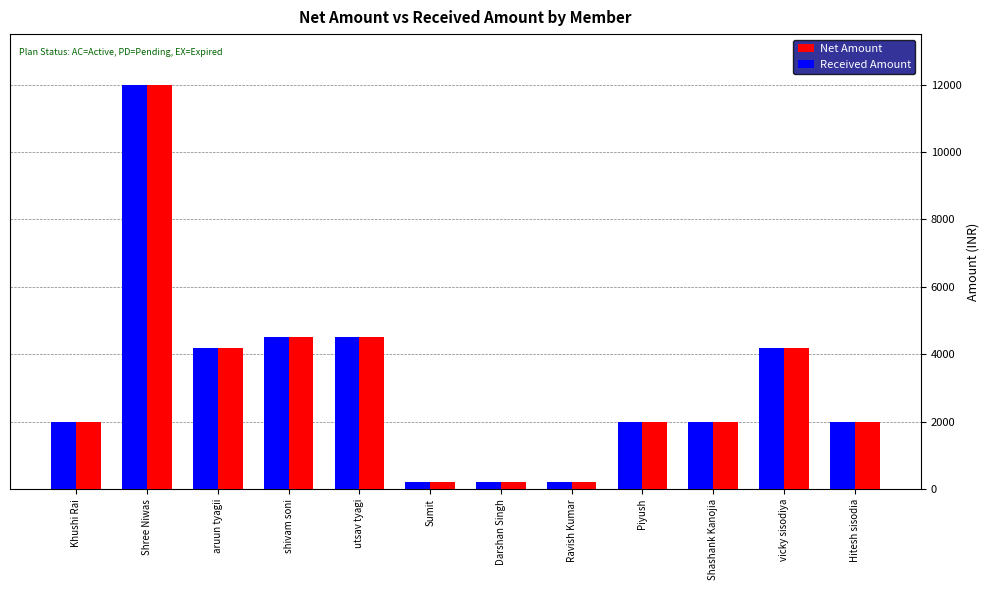

The value of Net Amount at shivam soni is 4500. True or false?

True